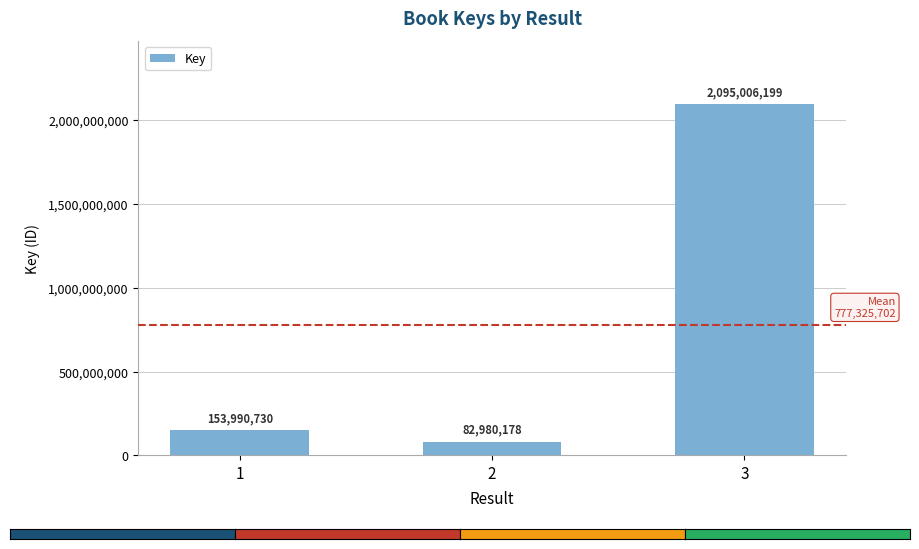

What is the change in value from 1 to 2?

-71010552